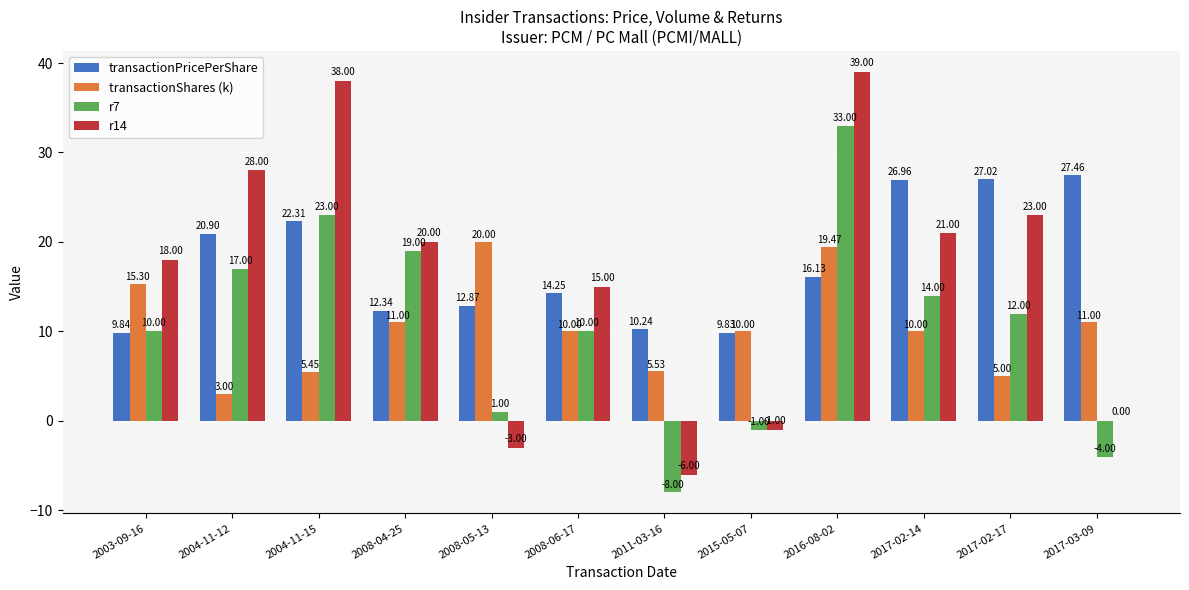

Which series changed the most between 2003-09-16 and 2017-03-09?

r14